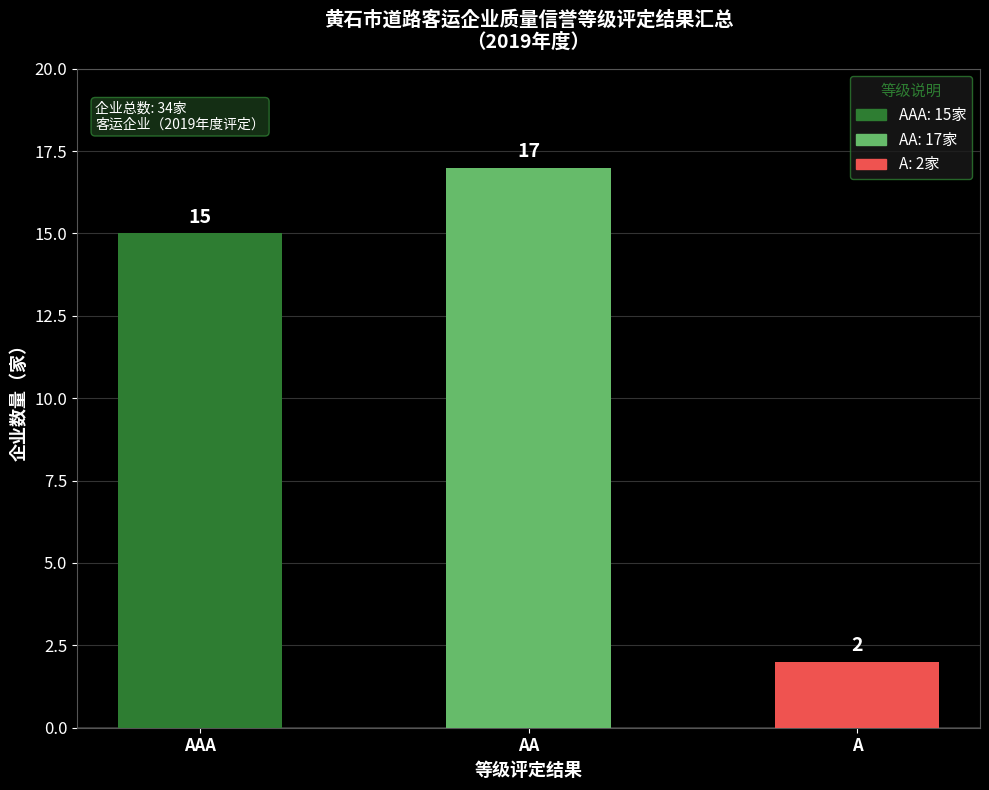

What is the change in value from AAA to A?

-13